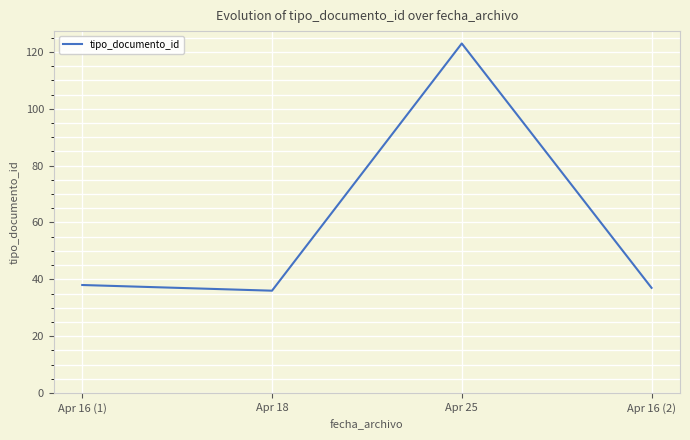

Reading left to right, transcribe all the data shown in this chart.

38	36	123	37